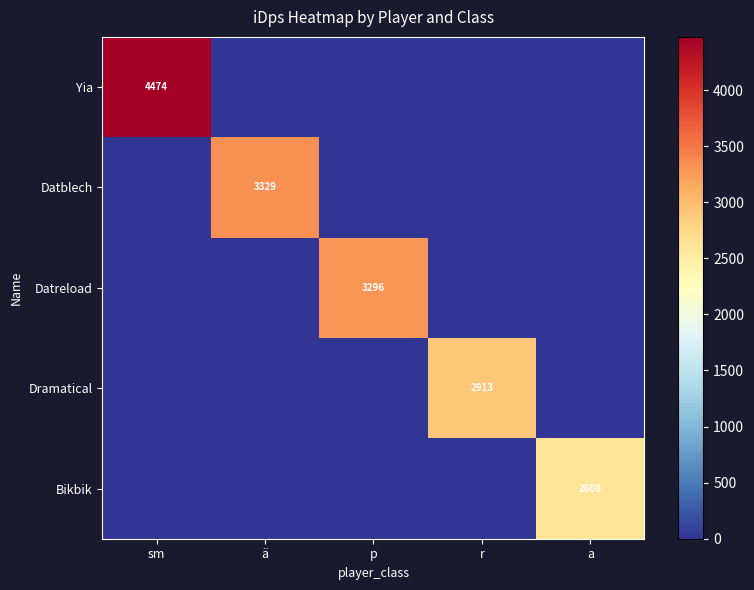

Is it true that Datblech equals 1872 at ä?

False